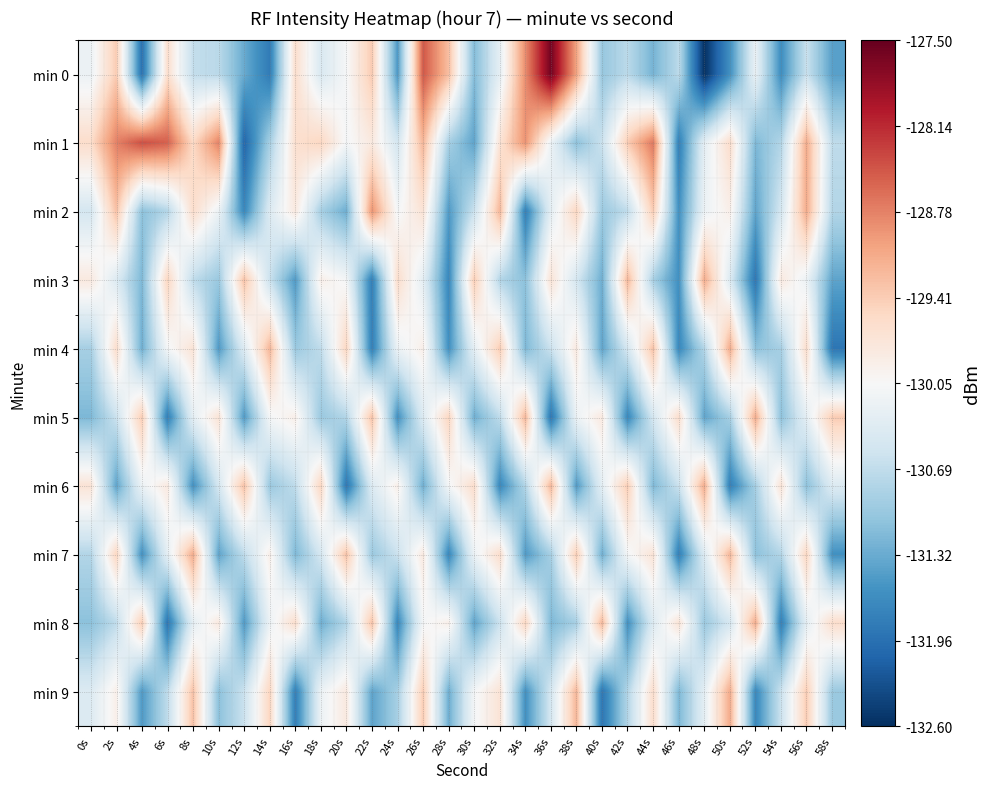

What is the difference between the highest and lowest values at 4s?

3.5